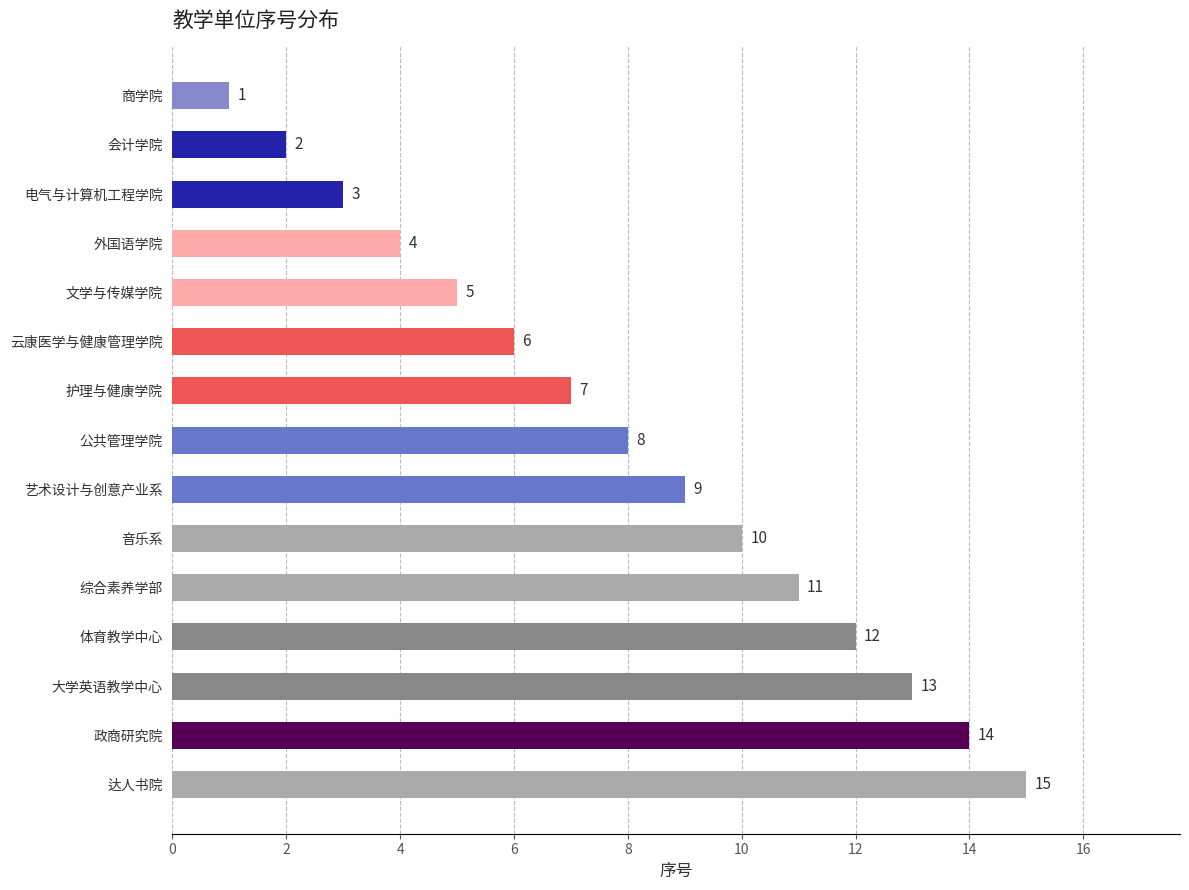

Approximately how many times larger is the value at 云康医学与健康管理学院 compared to 大学英语教学中心?

0.5